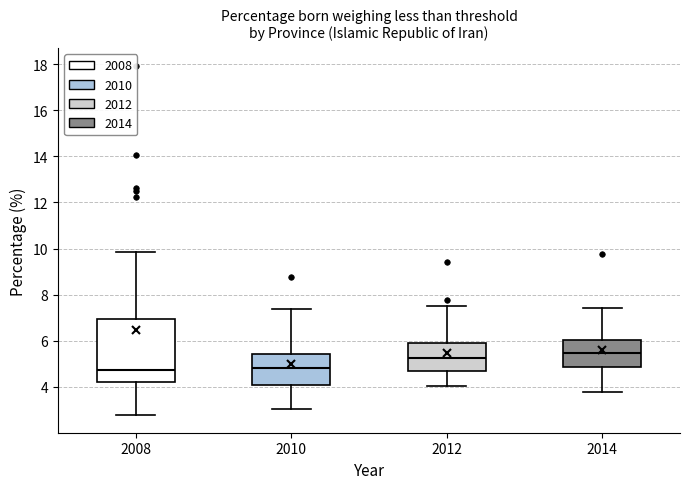

Reading left to right, transcribe this box plot: for each box, give where its median line is, the range the box spans, and where its two whiskers end, as read against the y-axis. The values are not printed on the chart, so give them approximately, as read against the axis.

2008: median 4.8, box 4.2 to 7.0, whiskers 2.8 to 9.8
2010: median 4.8, box 4.0 to 5.4, whiskers 3.0 to 7.4
2012: median 5.2, box 4.6 to 5.8, whiskers 4.0 to 7.4
2014: median 5.4, box 4.8 to 6.0, whiskers 3.8 to 7.4